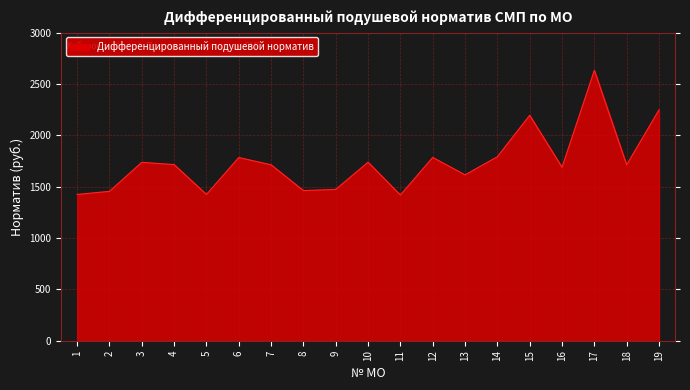

The chart shows a value of 975.9 at 3. True or false?

False